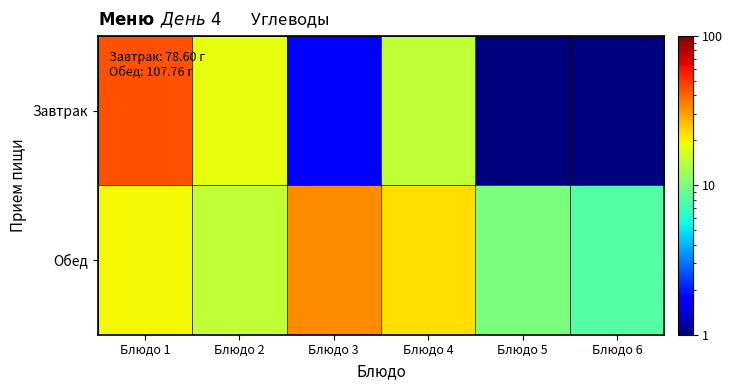

Which has a higher value, Блюдо 2 or Блюдо 6?

Блюдо 2